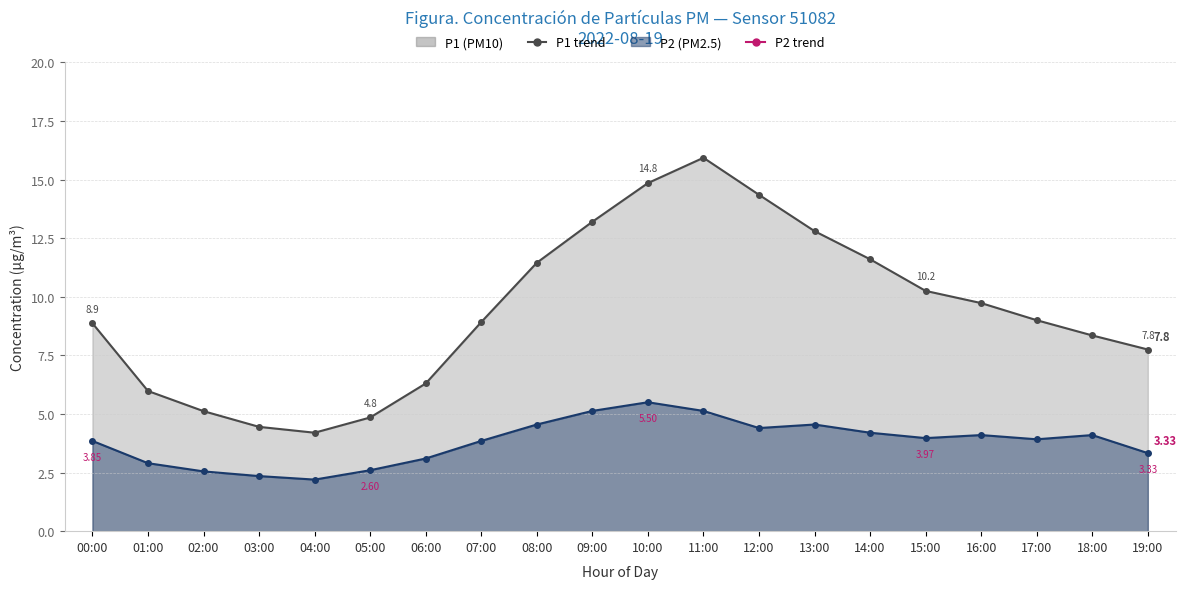

What is the difference between the maximum and second lowest values in the P1 series?

11.5